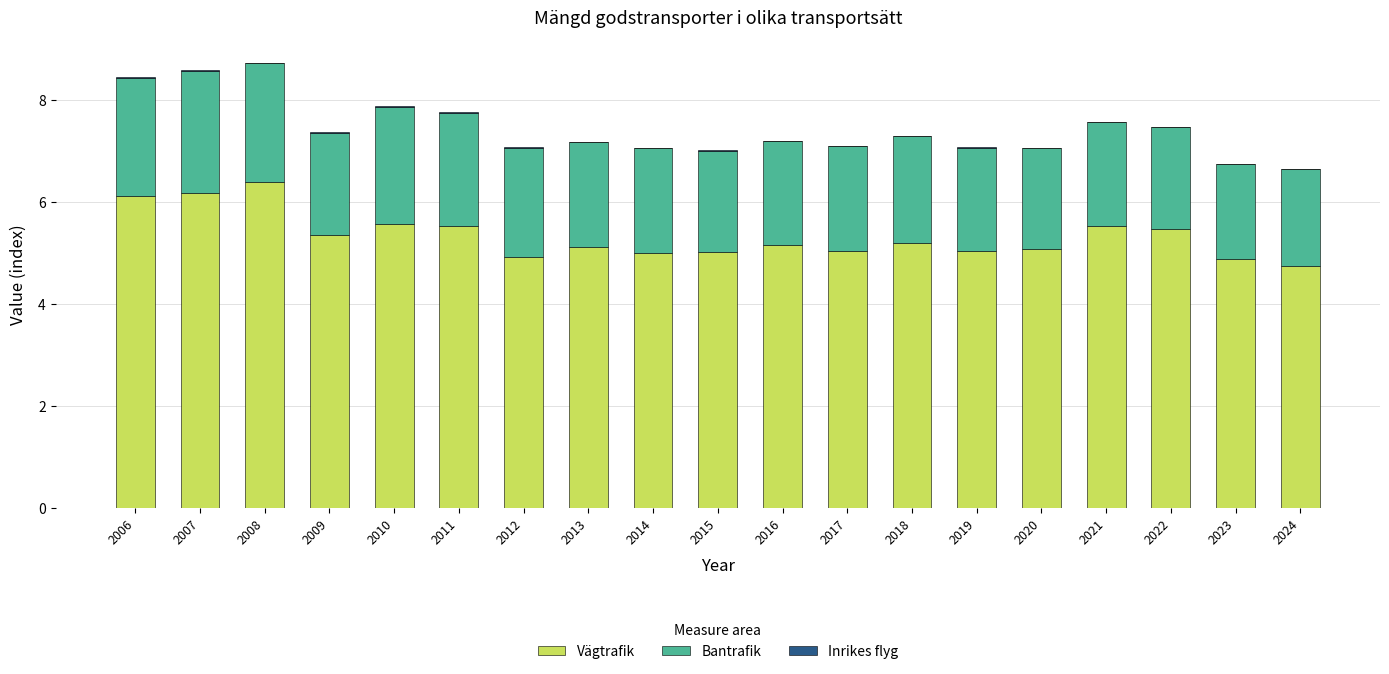

What is the maximum value for Vägtrafik?

6.4